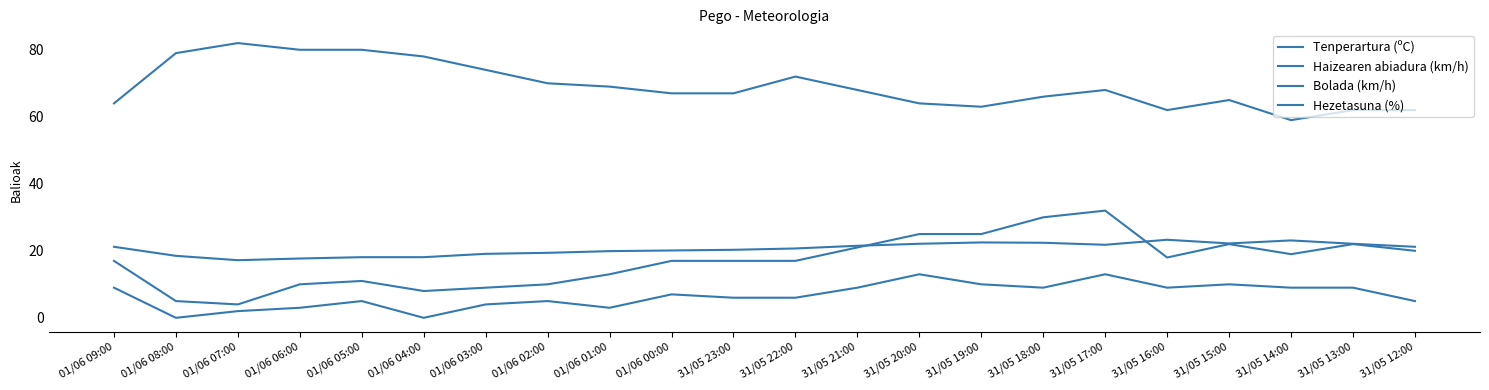

Is this an area chart (filled region under the line)?

No